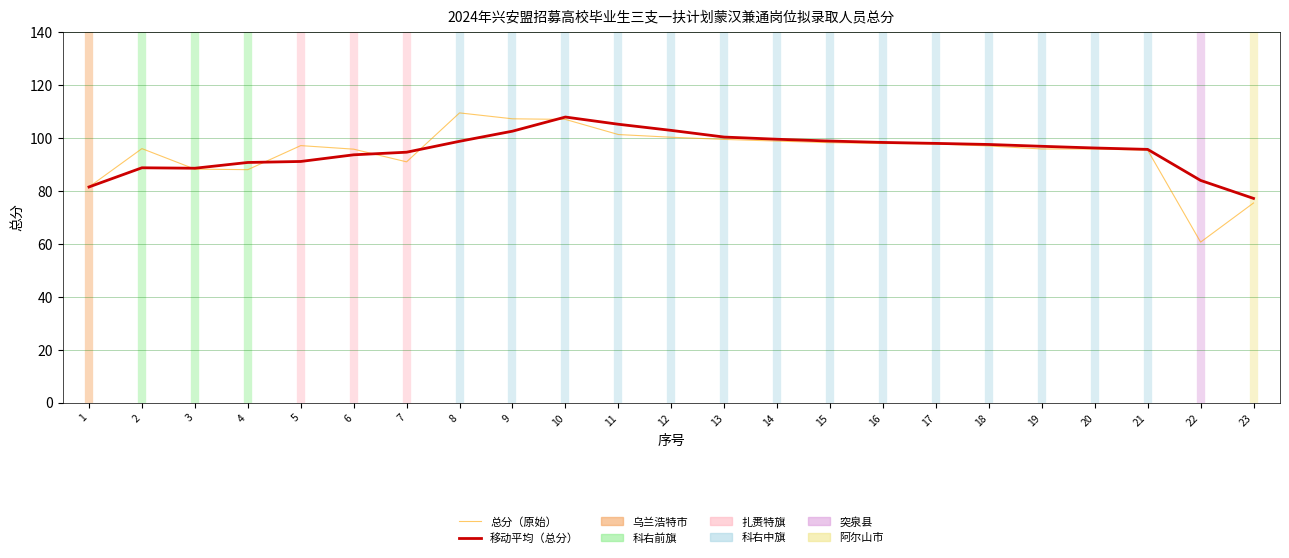

The value of 总分（原始） at 21 is 95.3. True or false?

True